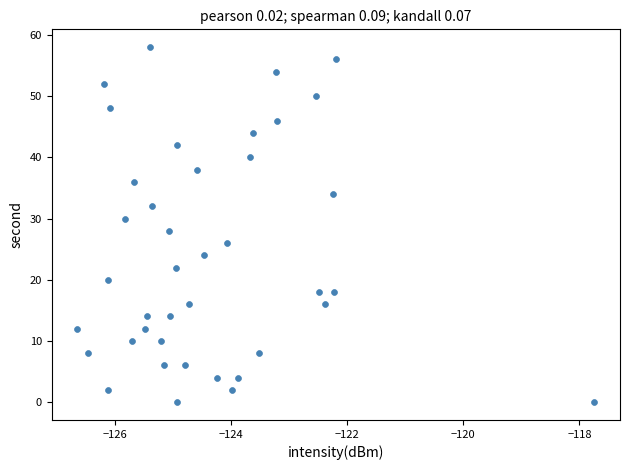

What is the range of Y values (max minus min)?

58